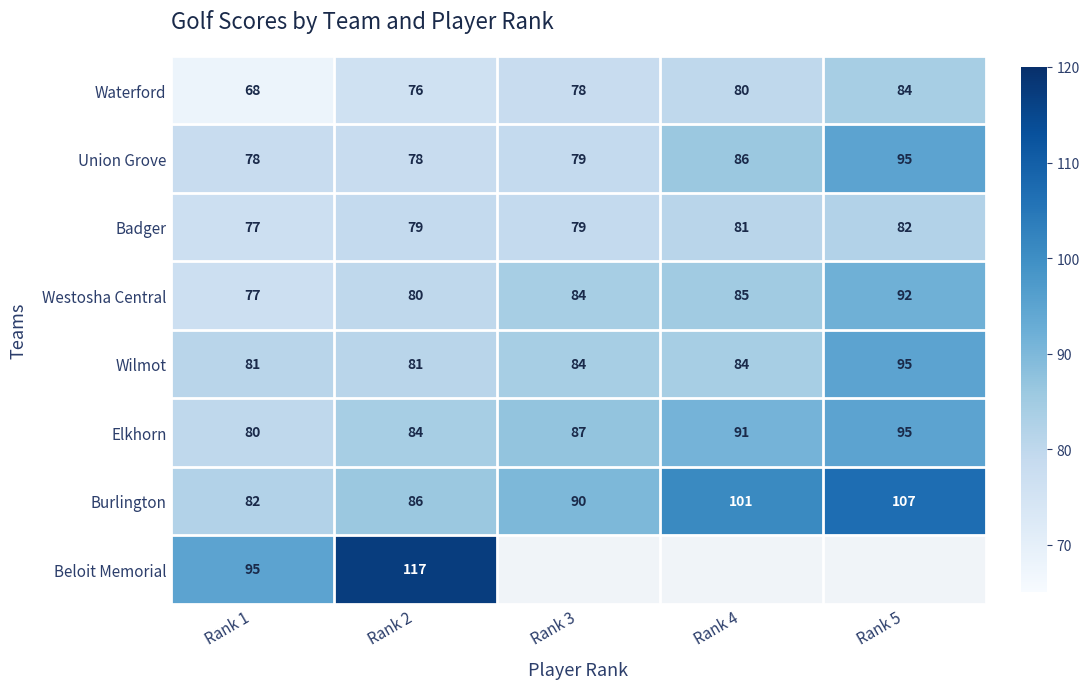

How many Elkhorn values are between 84 and 91?

3